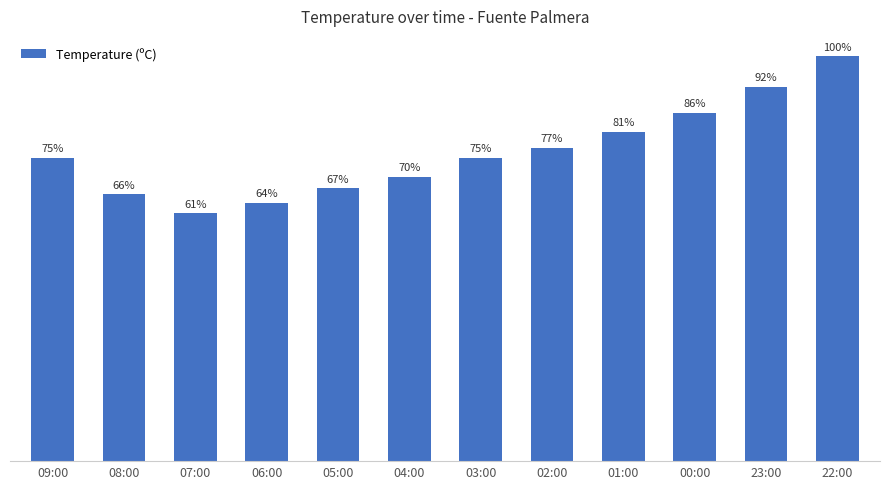

Does the chart contain any negative values?

No